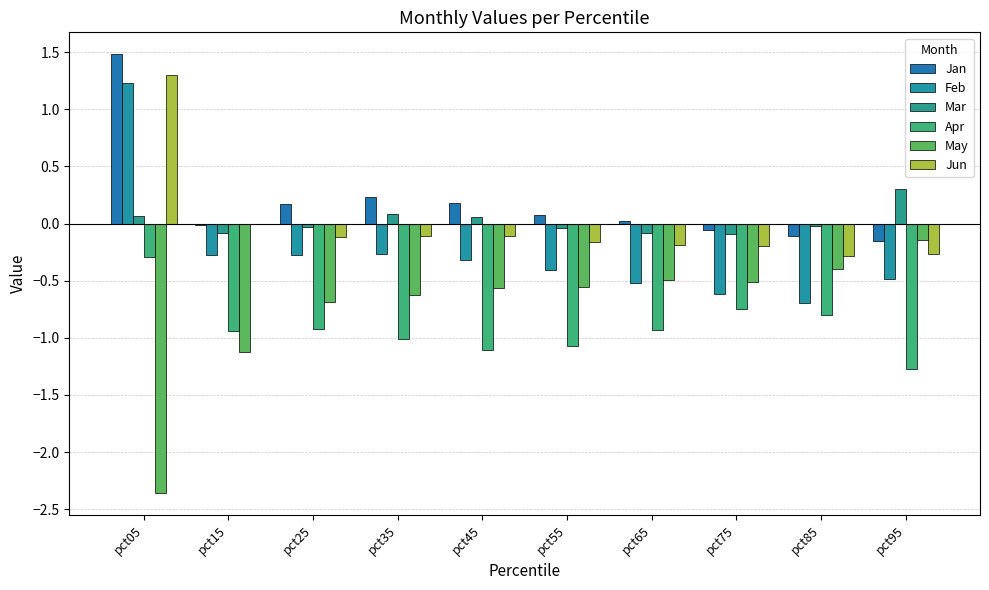

How many groups of bars are there?

10